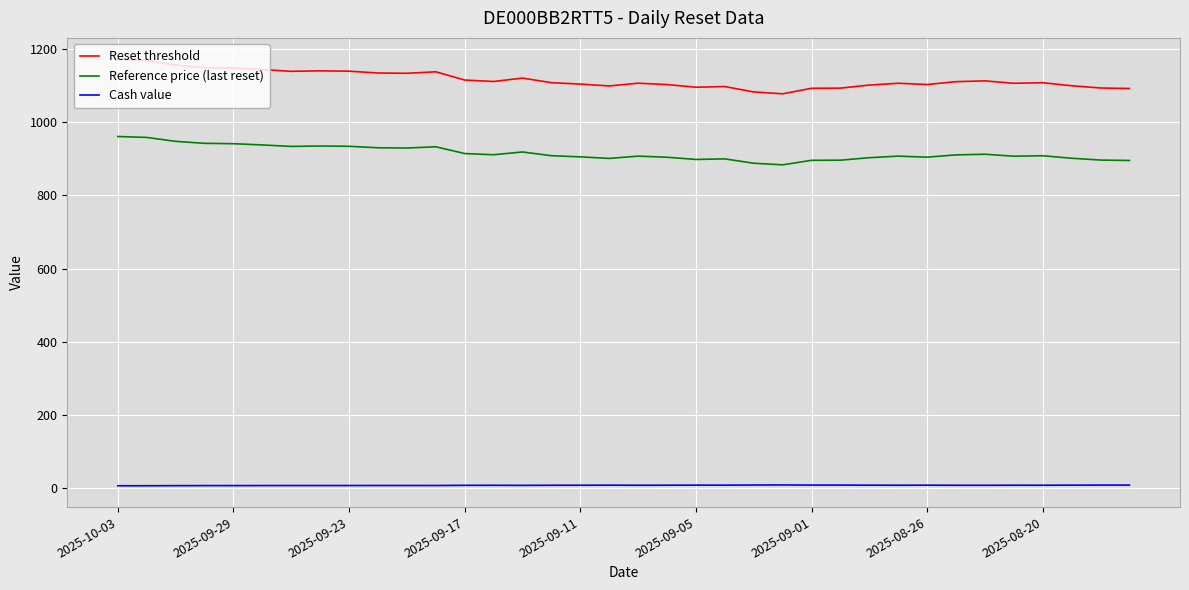

Which series has the largest range (max minus min)?

Reset threshold